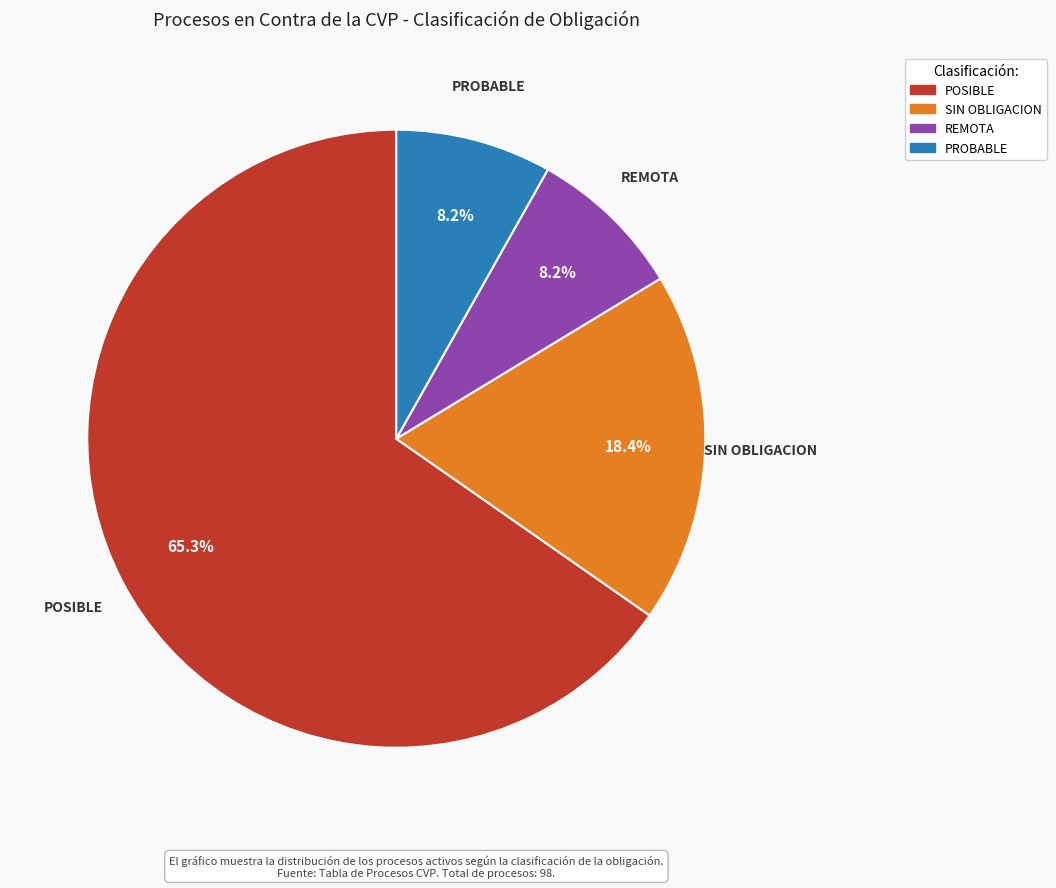

Approximately how many times larger is the value at PROBABLE compared to SIN OBLIGACION?

0.4